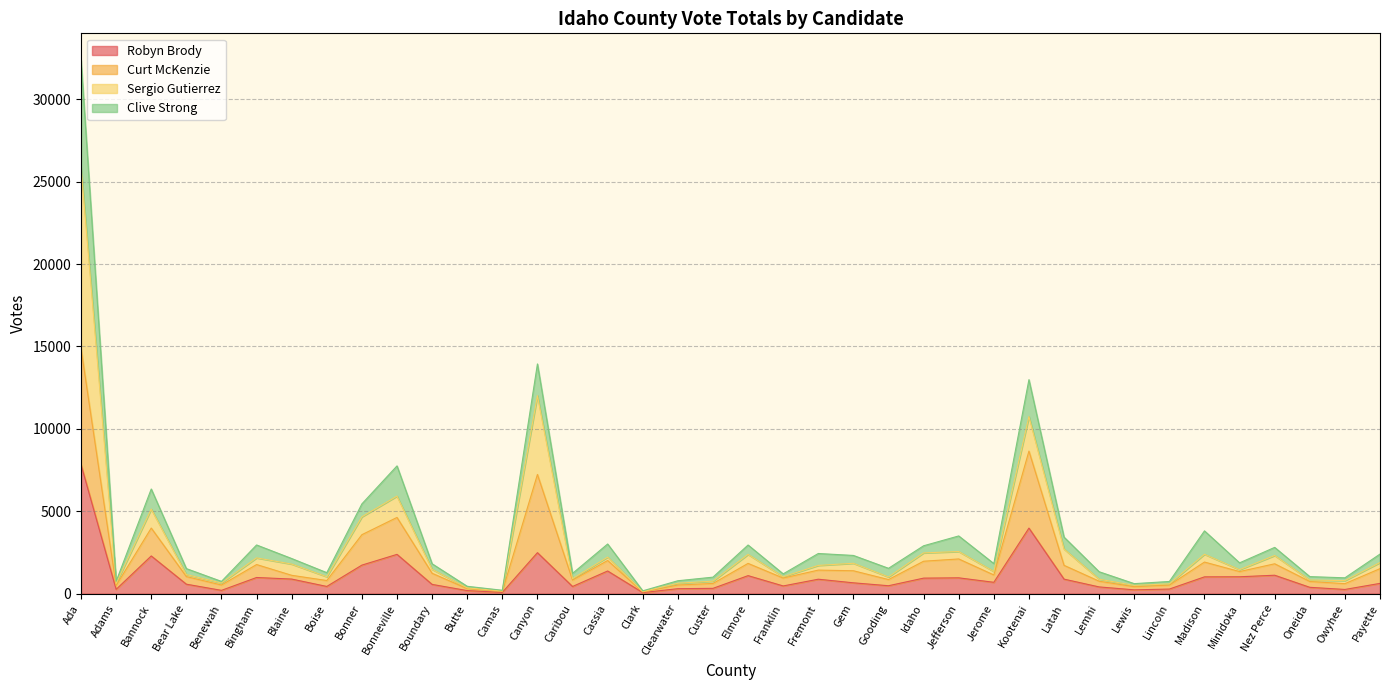

What is the sum of the Robyn Brody values at Adams and Camas?

327